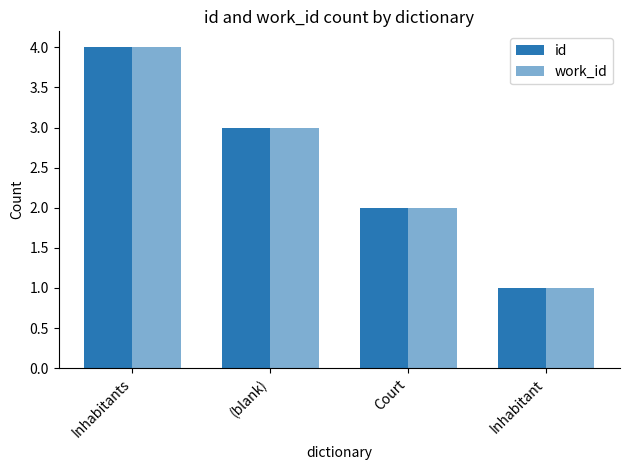

What position from the right is Court?

2